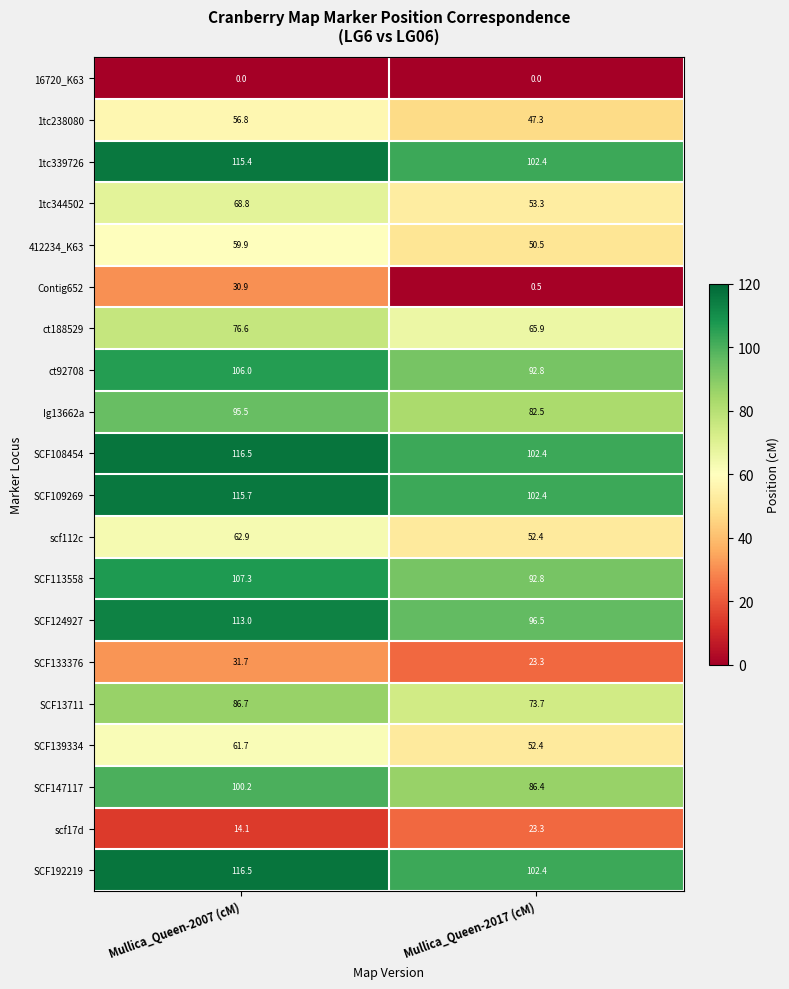

What is the sum of all SCF124927 values?

209.5